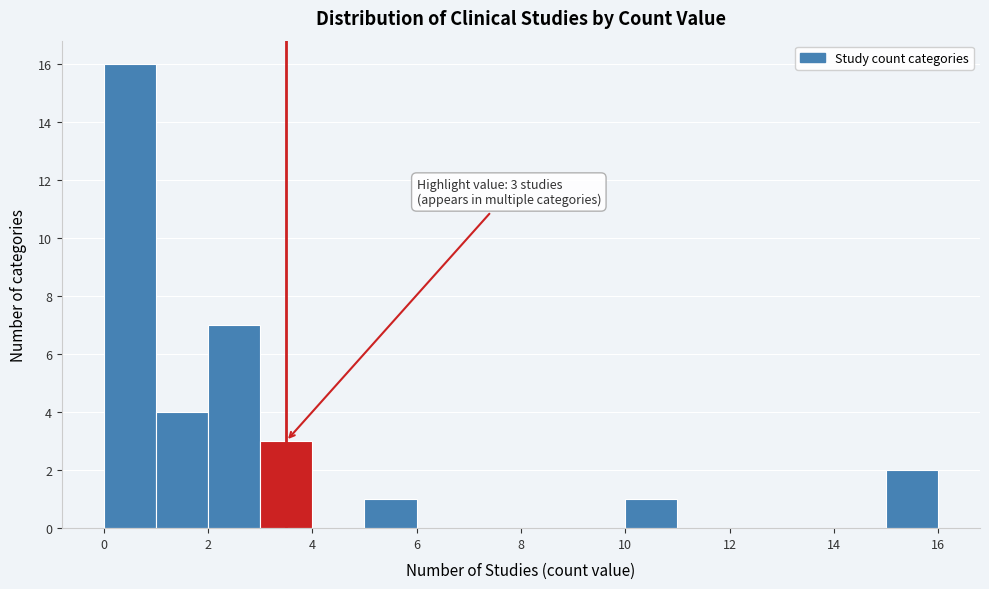

Over which range of the x-axis is the bar tallest?

0 to 1